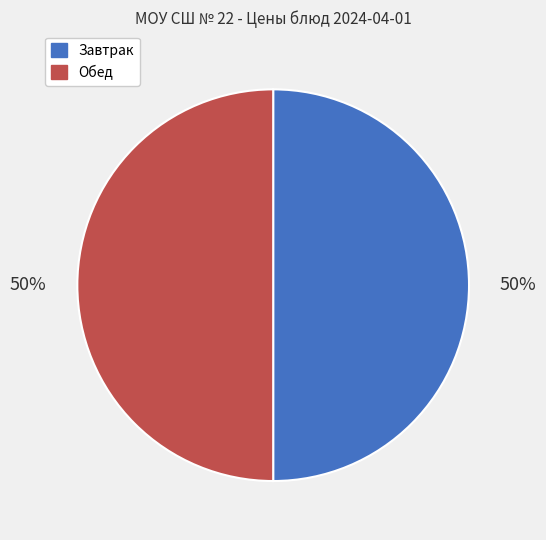

To the nearest percent, what is the difference between the largest and smallest slice percentages?

0%